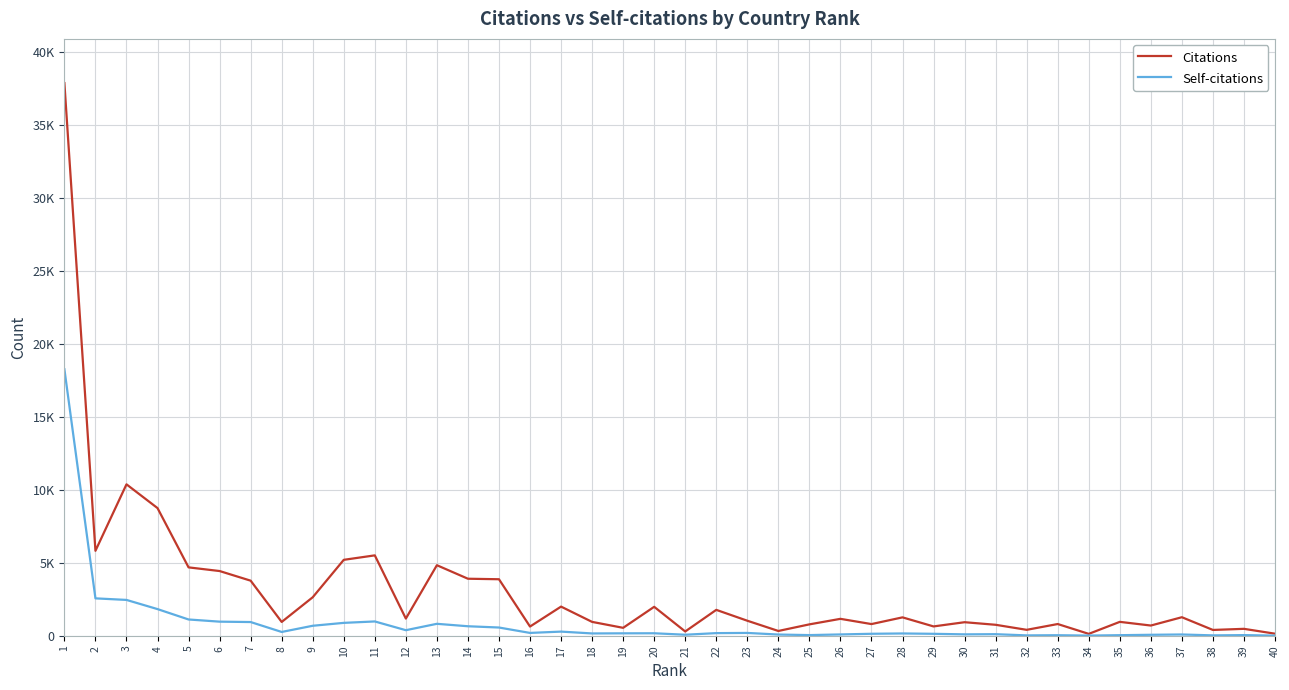

At which label does Citations first exceed 1174?

1